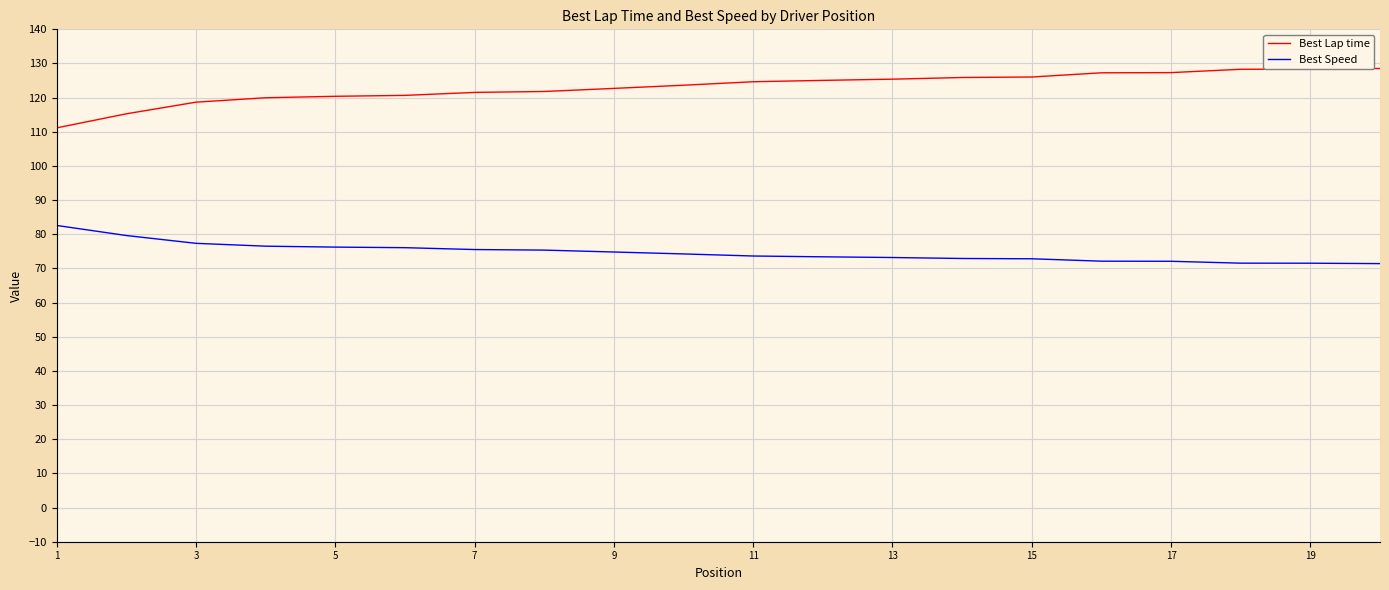

What is the difference between the maximum and minimum values in the Best Lap time series?

17.4